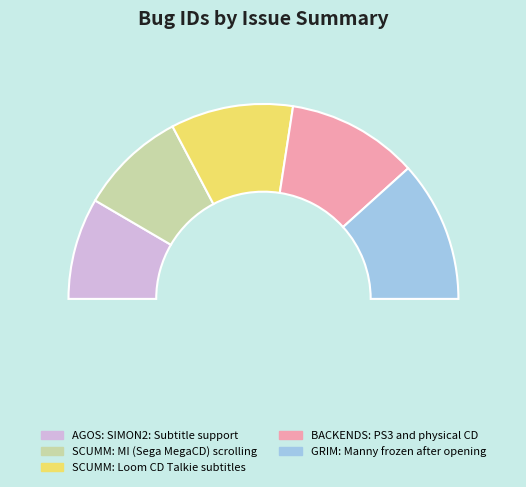

To the nearest percent, what portion does GRIM: Manny frozen after opening represent?

23%